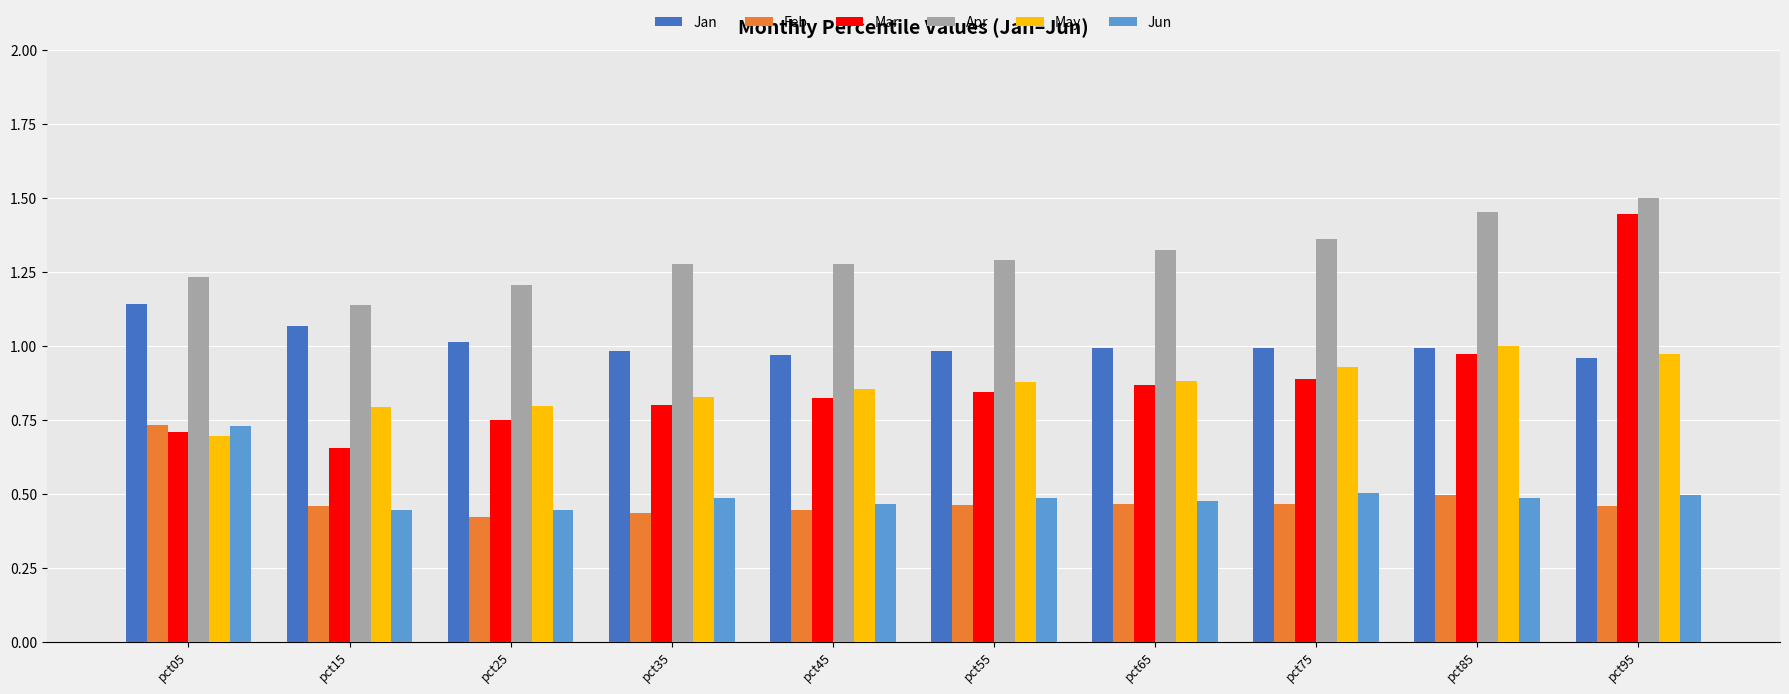

Is the value of Jan at pct15 greater than the value of Jun at pct65?

Yes